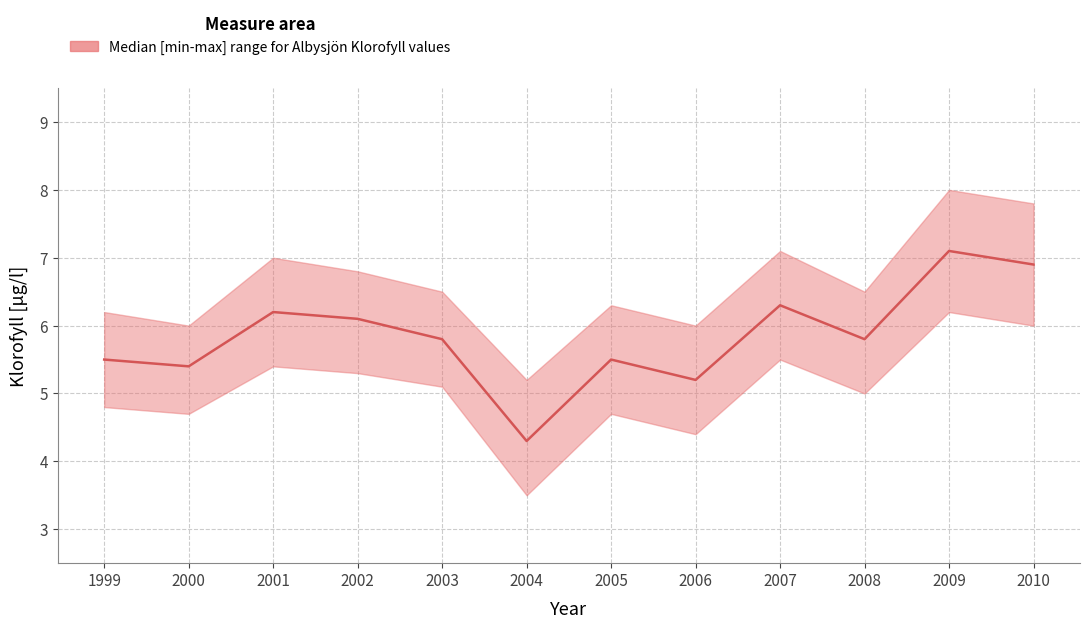

At which label does Albysjön_upper reach its minimum?

2004